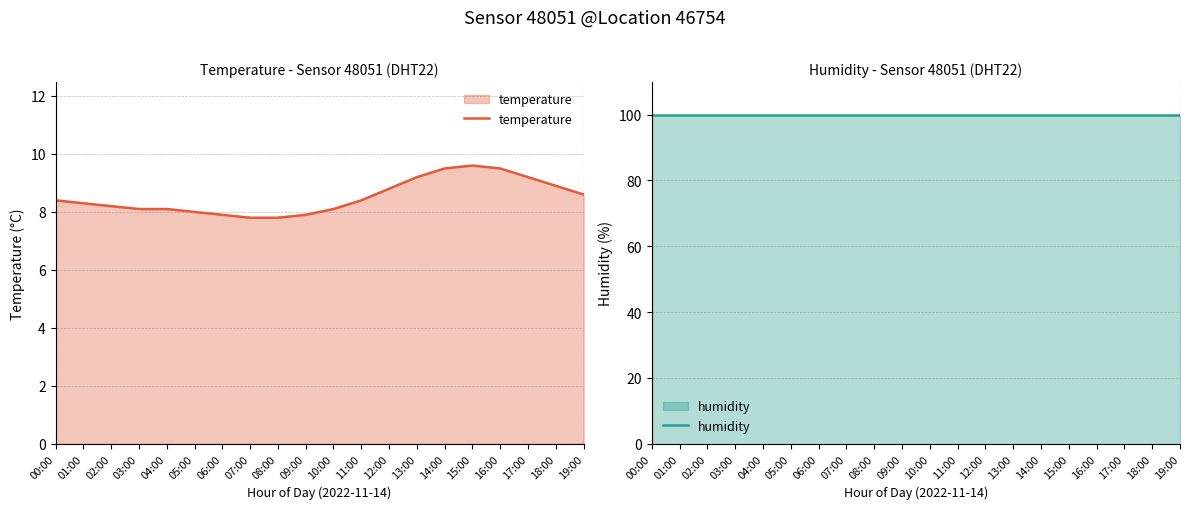

How many data points in temperature are above 8?

15